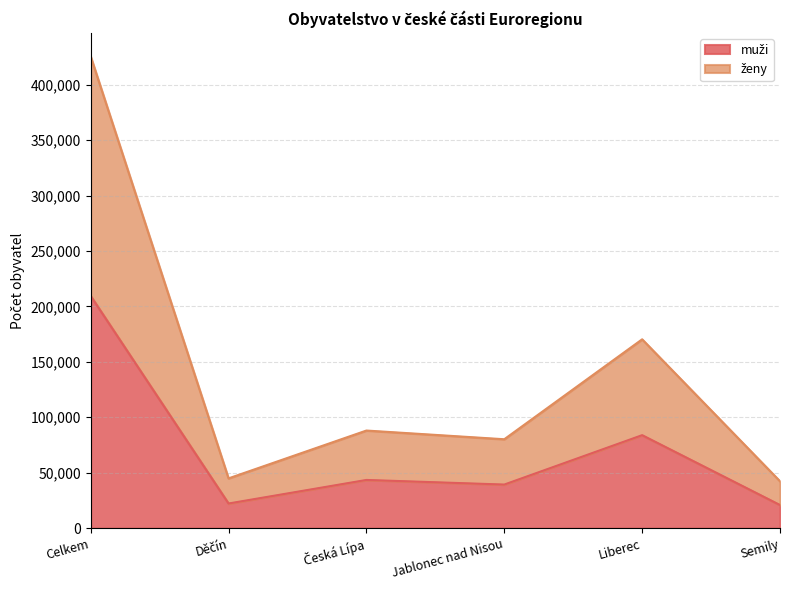

At which category is the sum across all series the highest?

Celkem